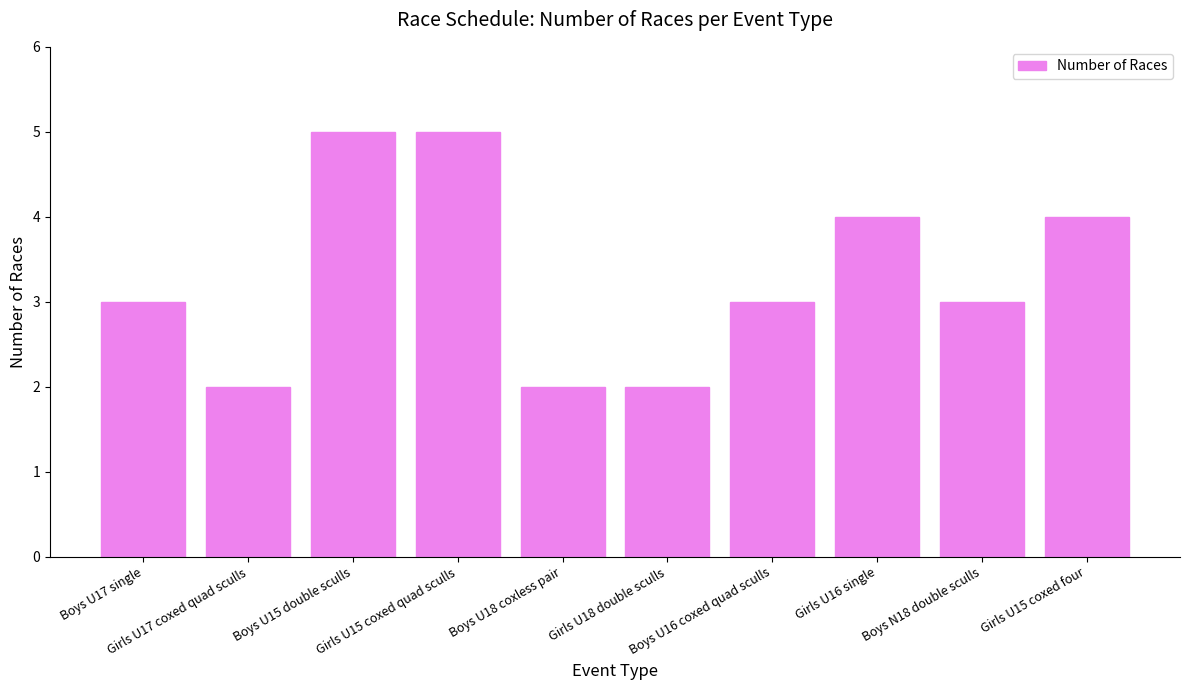

What is the maximum value shown in the chart?

5